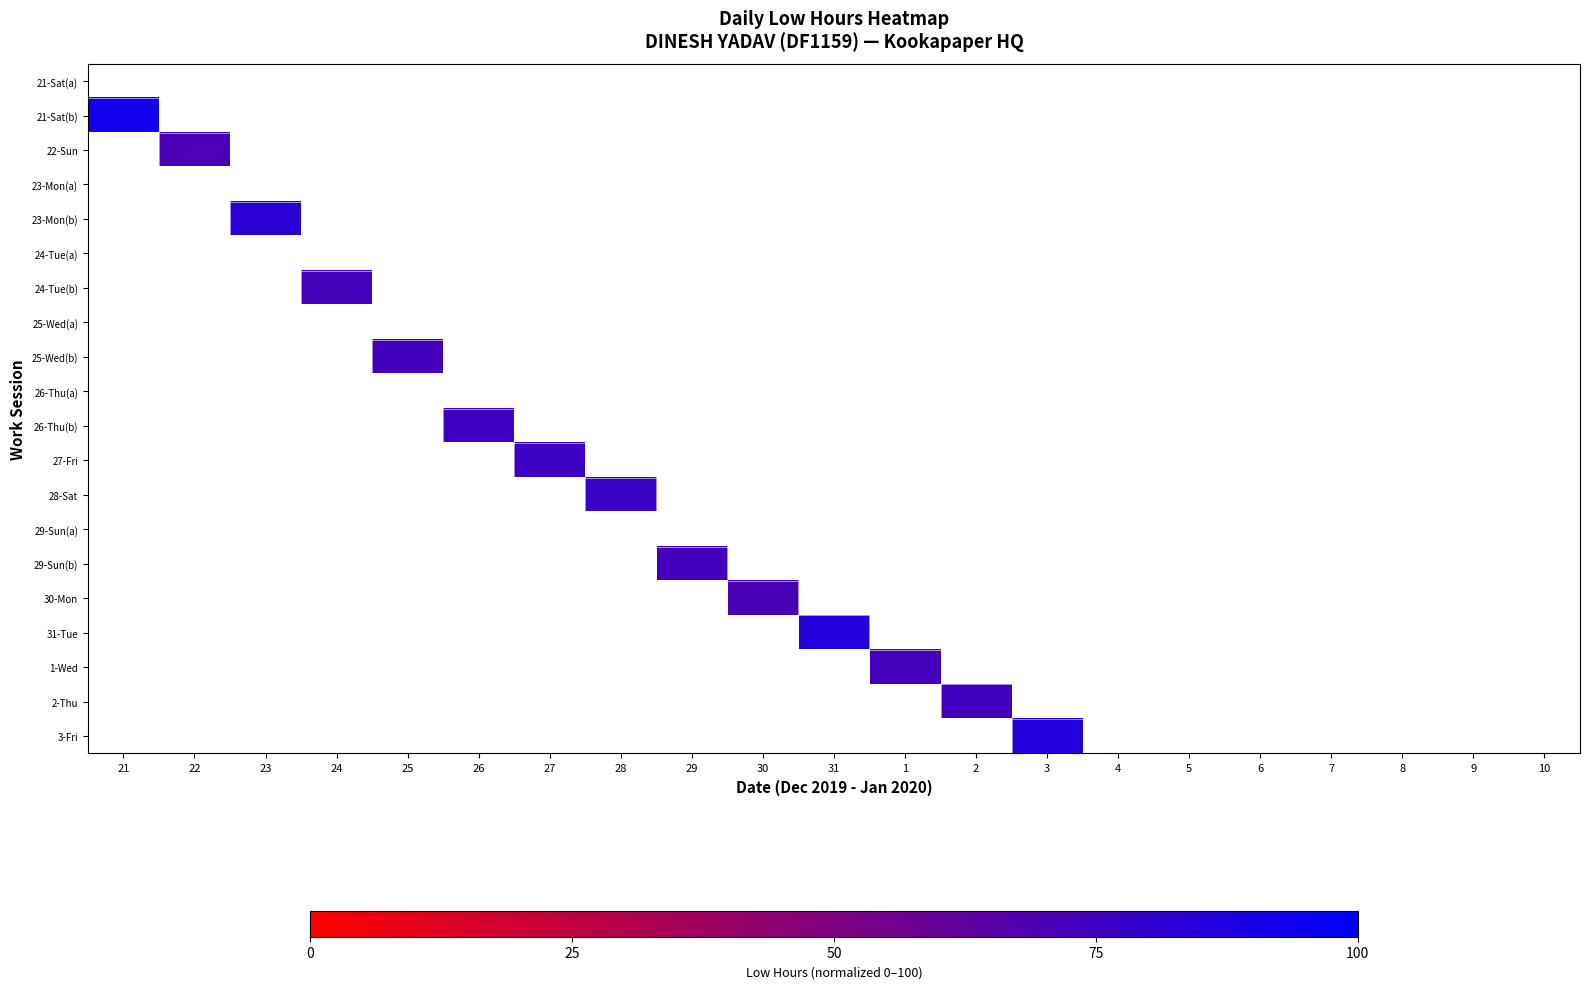

Is the value of 28-Sat at 31 greater than the value of 29-Sun(a) at 8?

No